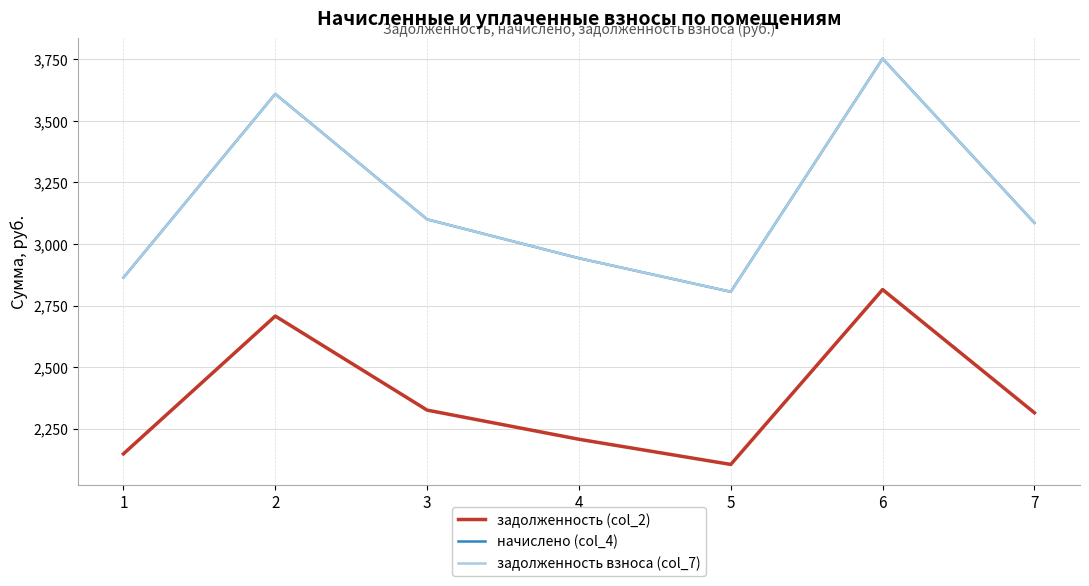

What is the approximate value of задолженность (col_2) at 6?

2814.8